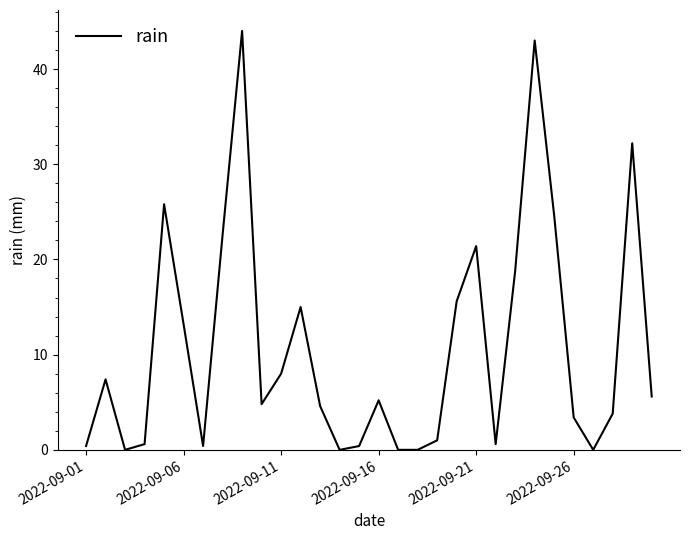

Reading left to right, what are all the values shown in this chart?

0.4	7.4	0.0	0.6	25.8	13.2	0.4	22.6	44.0	4.8	8.0	15.0	4.6	0.0	0.4	5.2	0.0	0.0	1.0	15.6	21.4	0.6	18.8	43.0	24.6	3.4	0.0	3.8	32.2	5.6